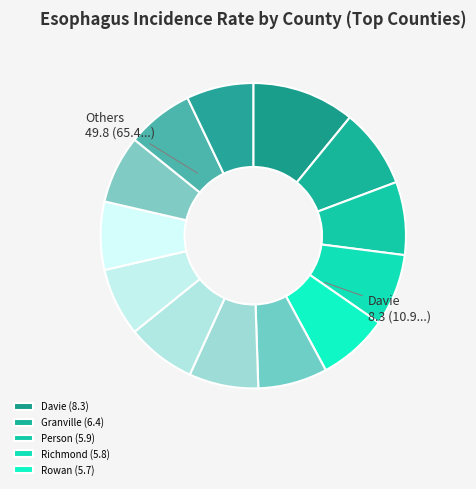

How many slices are in this pie chart?

13